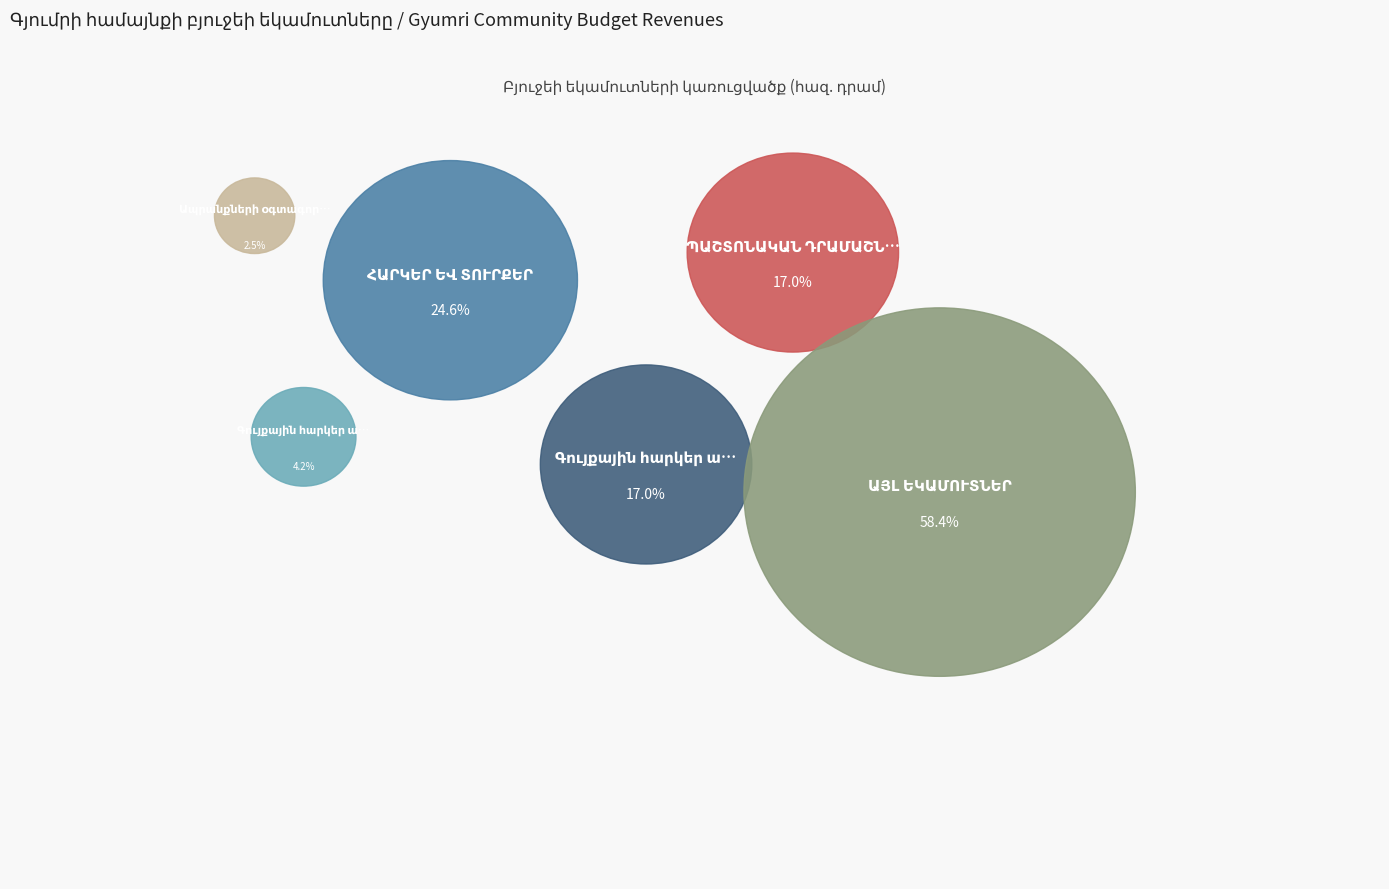

True or false: Ապրանքների օգտագործման տուրքեր accounts for 12% of the total.

False